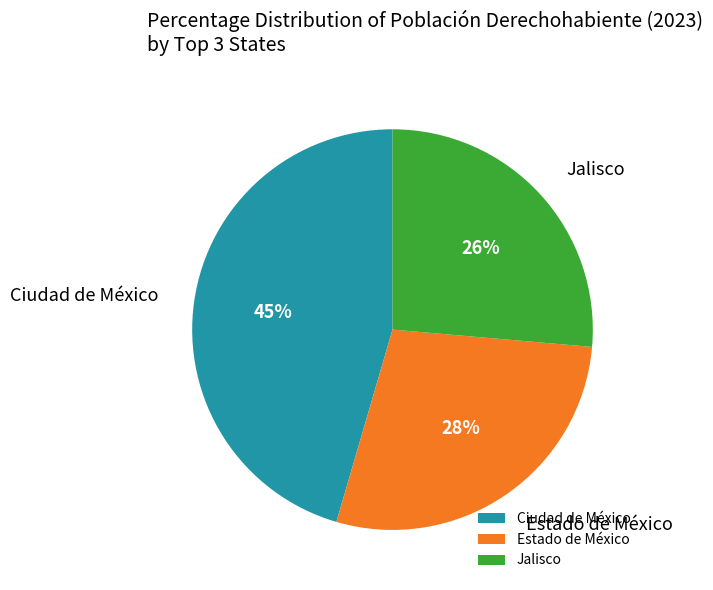

How many slices are in this pie chart?

3